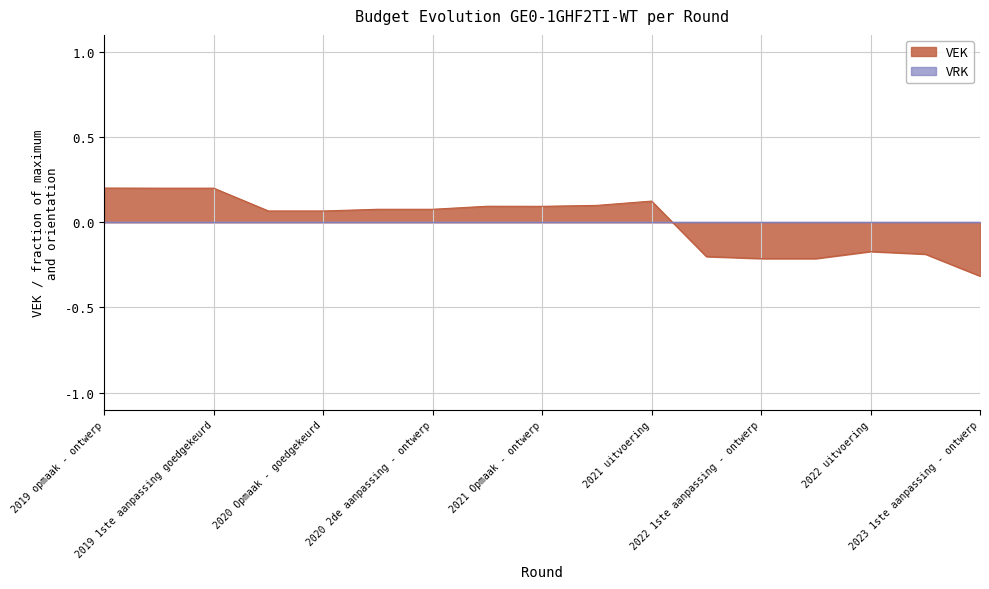

Which category has the highest value across all series?

2019 opmaak - ontwerp